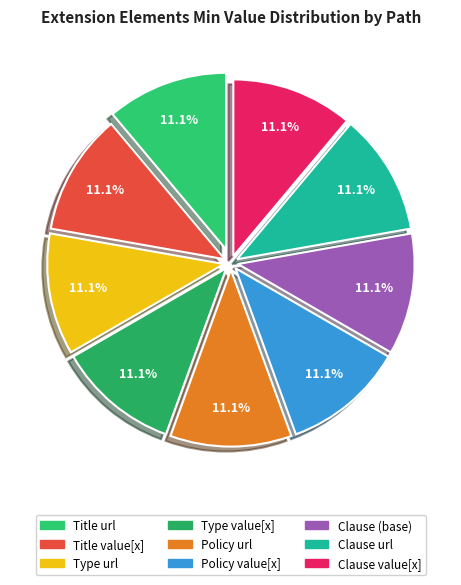

How many slices are in this pie chart?

9